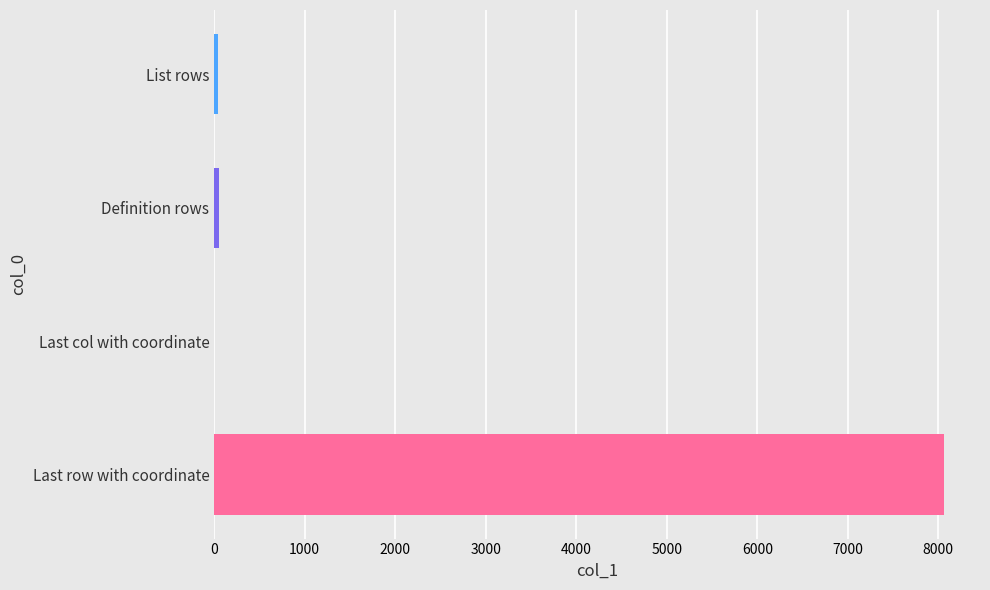

Which category has the highest value across all series?

Last row with coordinate